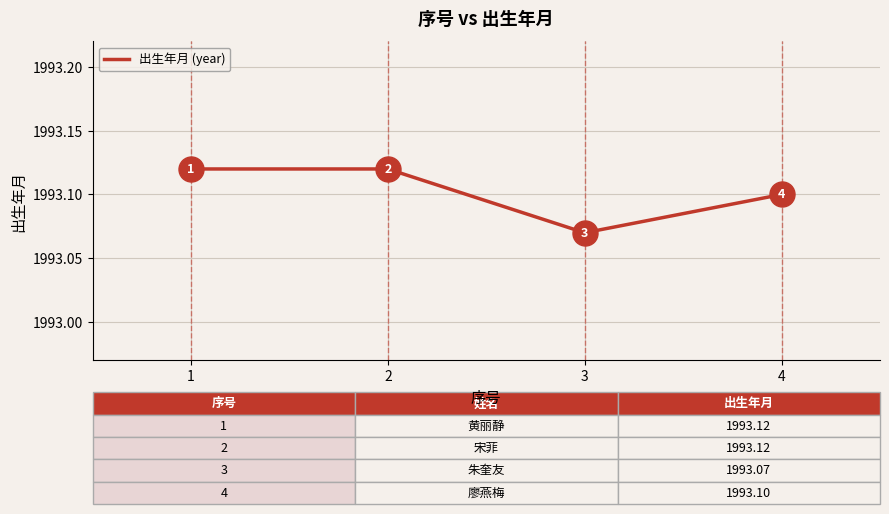

True or false: the data shows 407.0 at 4.

False